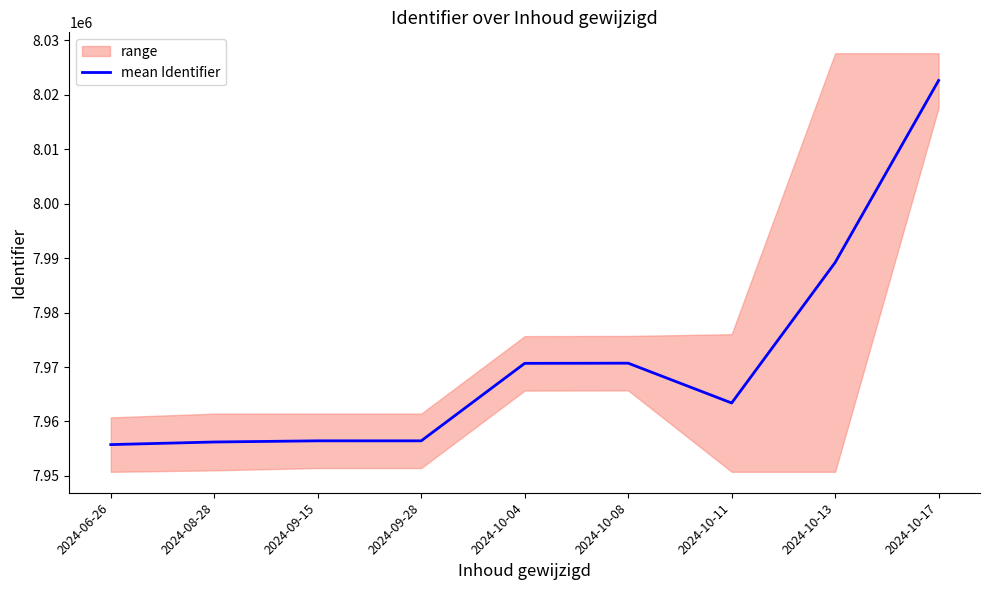

List the labels in order of value, largest first.

2024-10-17, 2024-10-13, 2024-10-08, 2024-10-04, 2024-10-11, 2024-09-15, 2024-09-28, 2024-08-28, 2024-06-26